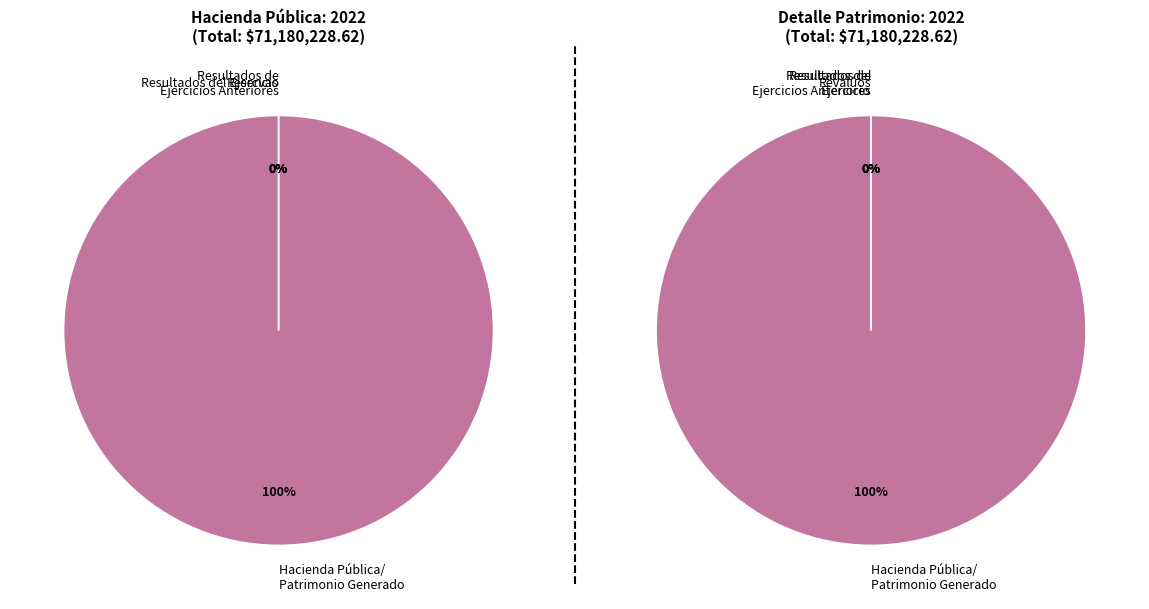

Count the number of slices in the pie.

4